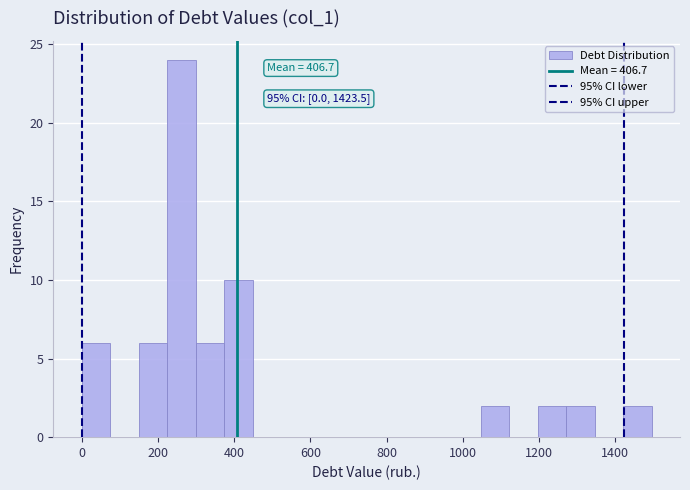

Around what value on the x-axis is the tallest bar? Give the approximate position of its centre, as read against the axis.

260